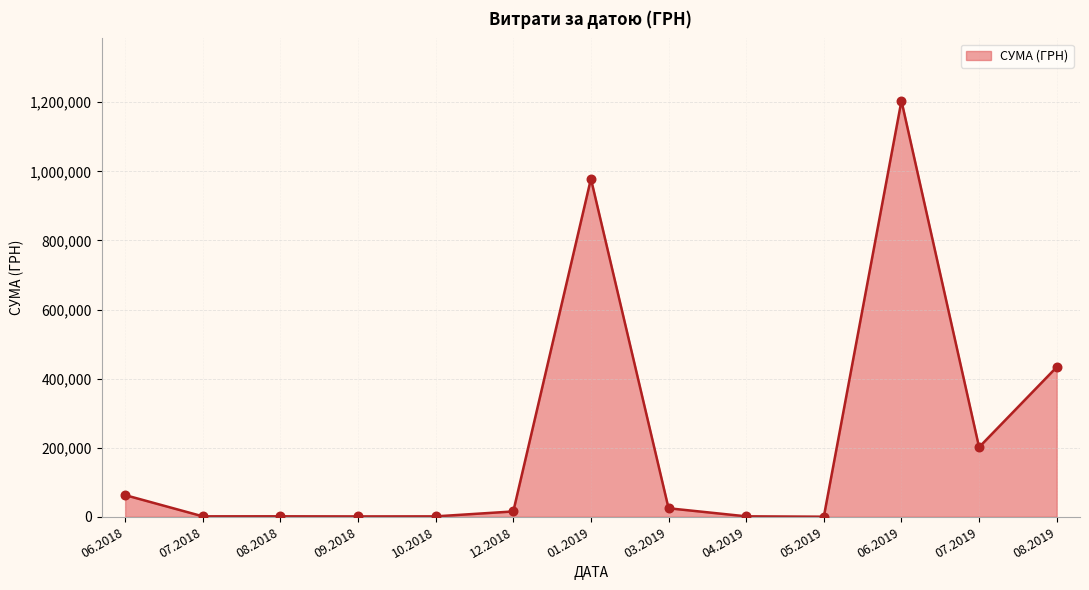

What is the greatest value displayed?

1204251.0